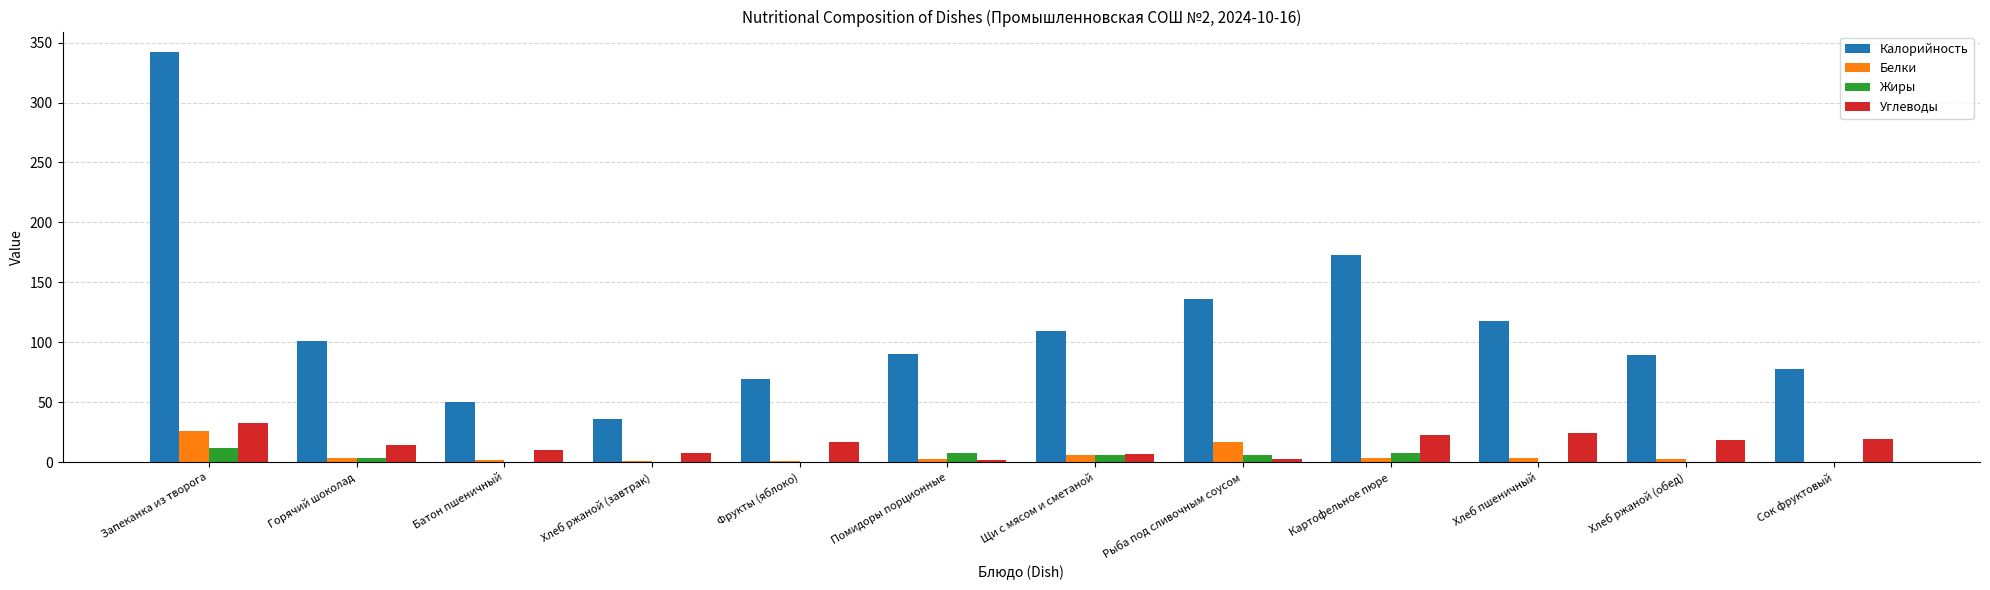

How many categories are shown in the chart?

12